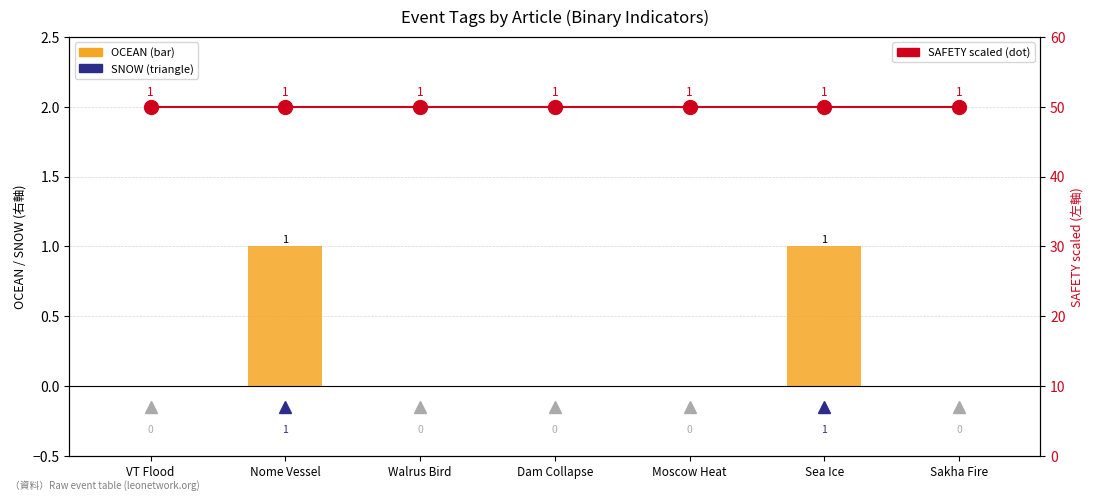

At how many categories does at least one series exceed 23?

7